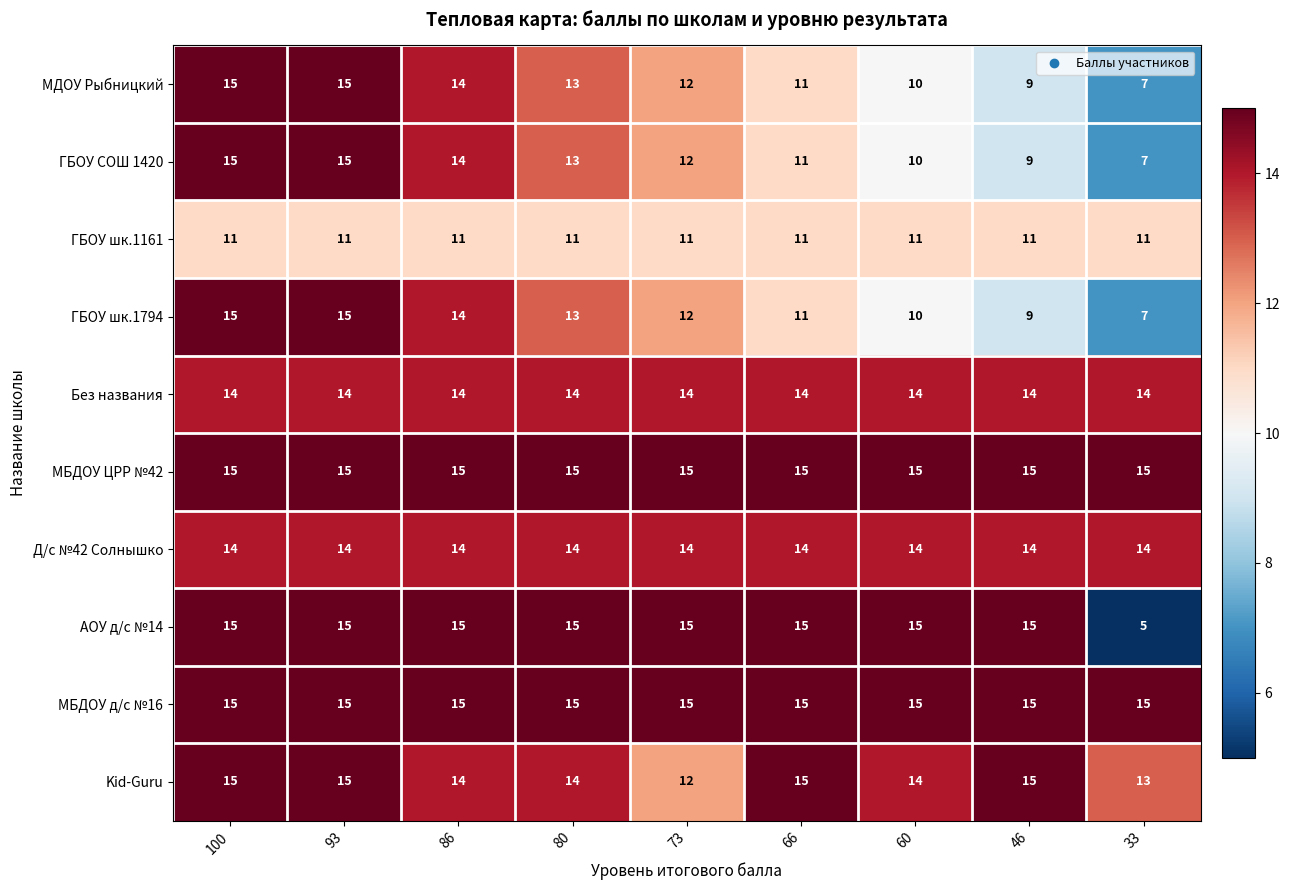

What value does the АОУ д/с №14 series have at 100?

15